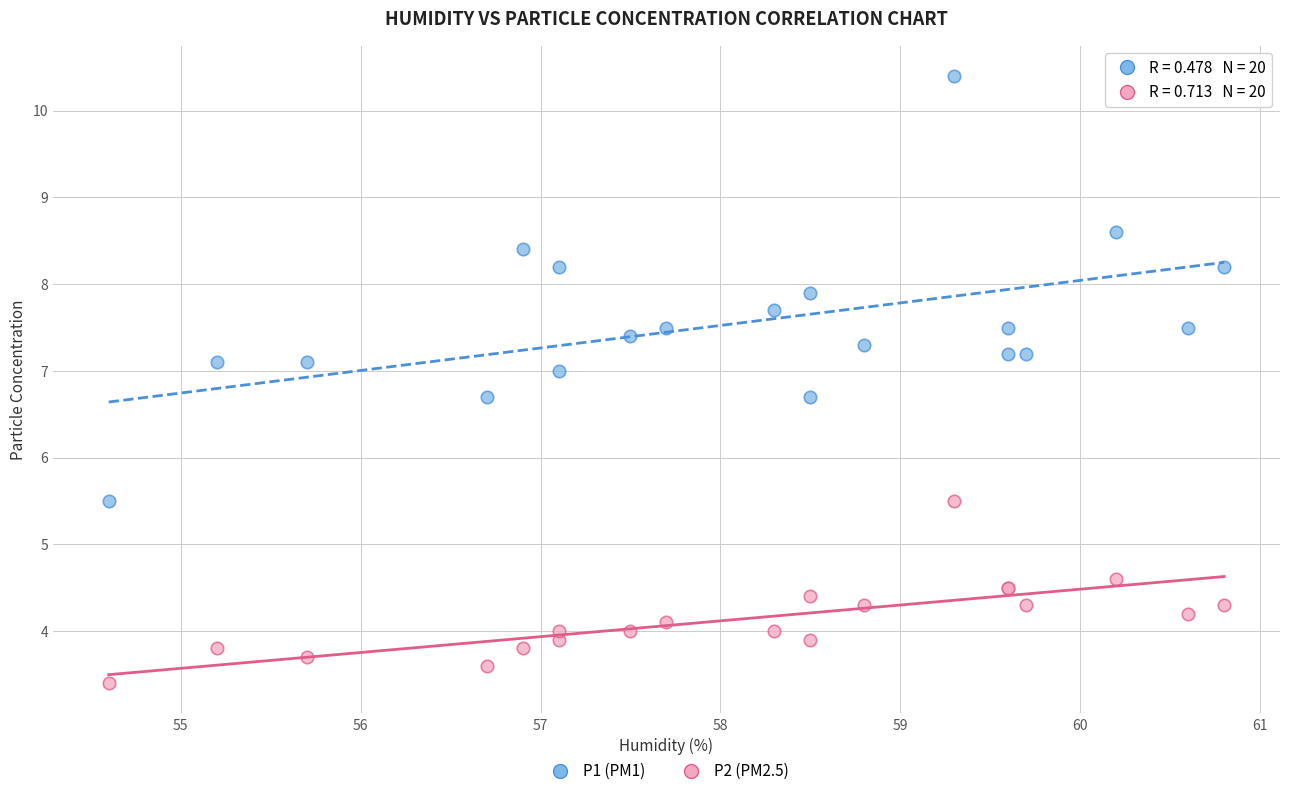

Which series contains the highest Y value?

P1 (PM1)